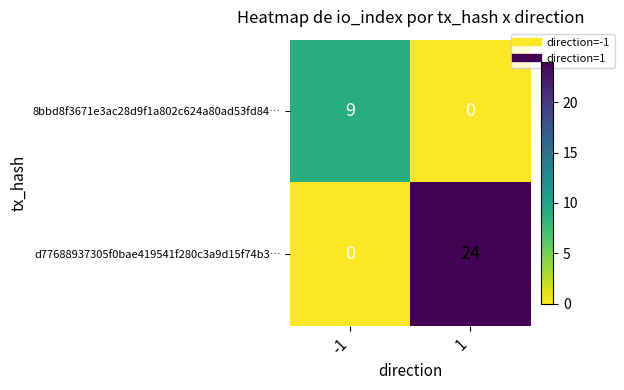

Which series has the largest range (max minus min)?

d77688937305f0bae419541f280c3a9d15f74b3…